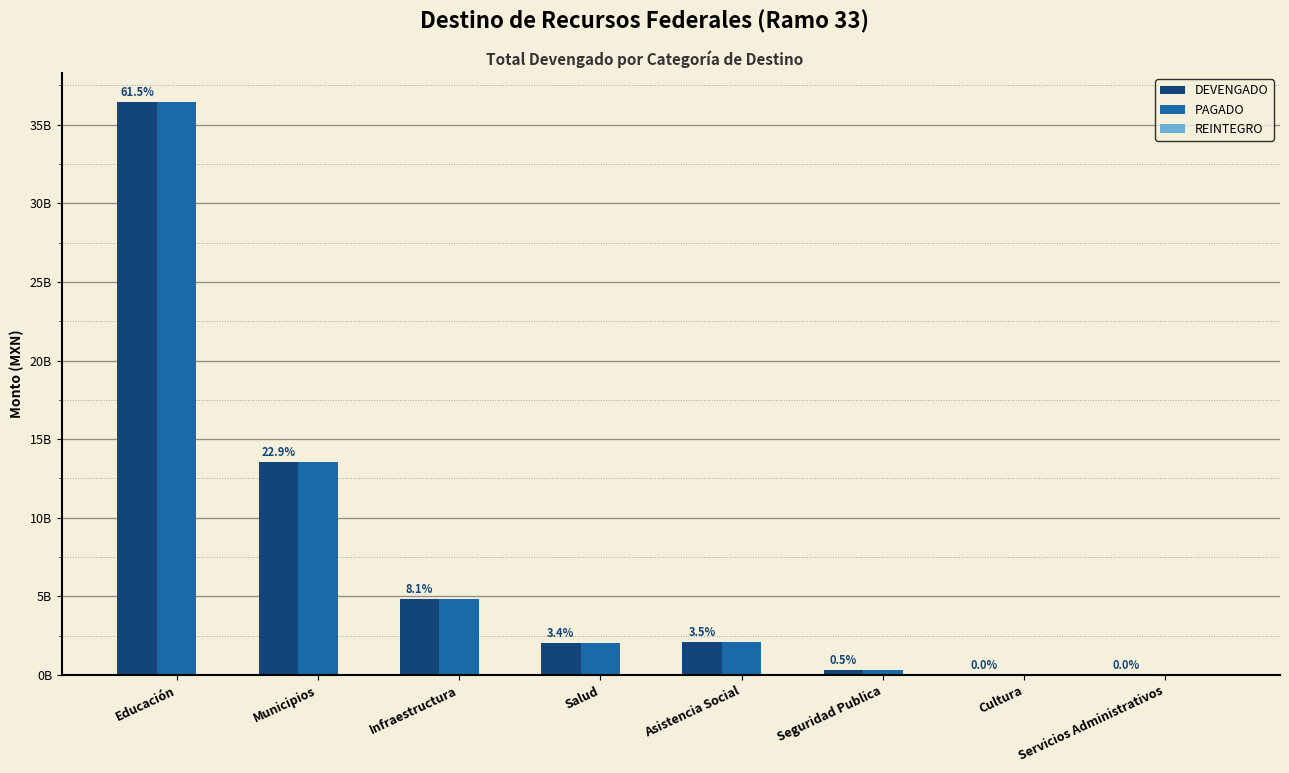

The PAGADO series shows 2100553796.7 at Asistencia Social. True or false?

True